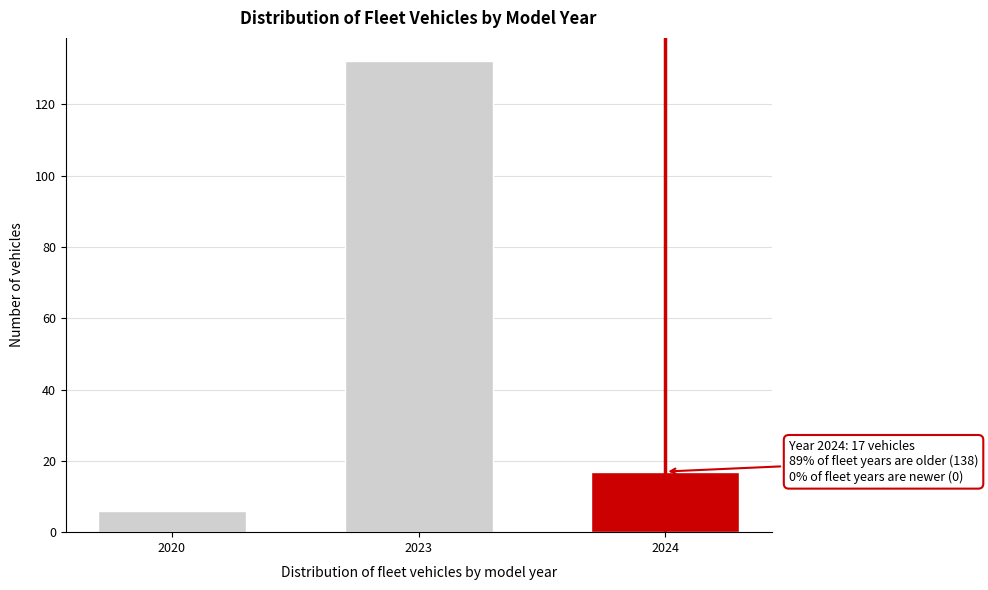

Reading left to right, what are all the values shown in this chart?

6	132	17